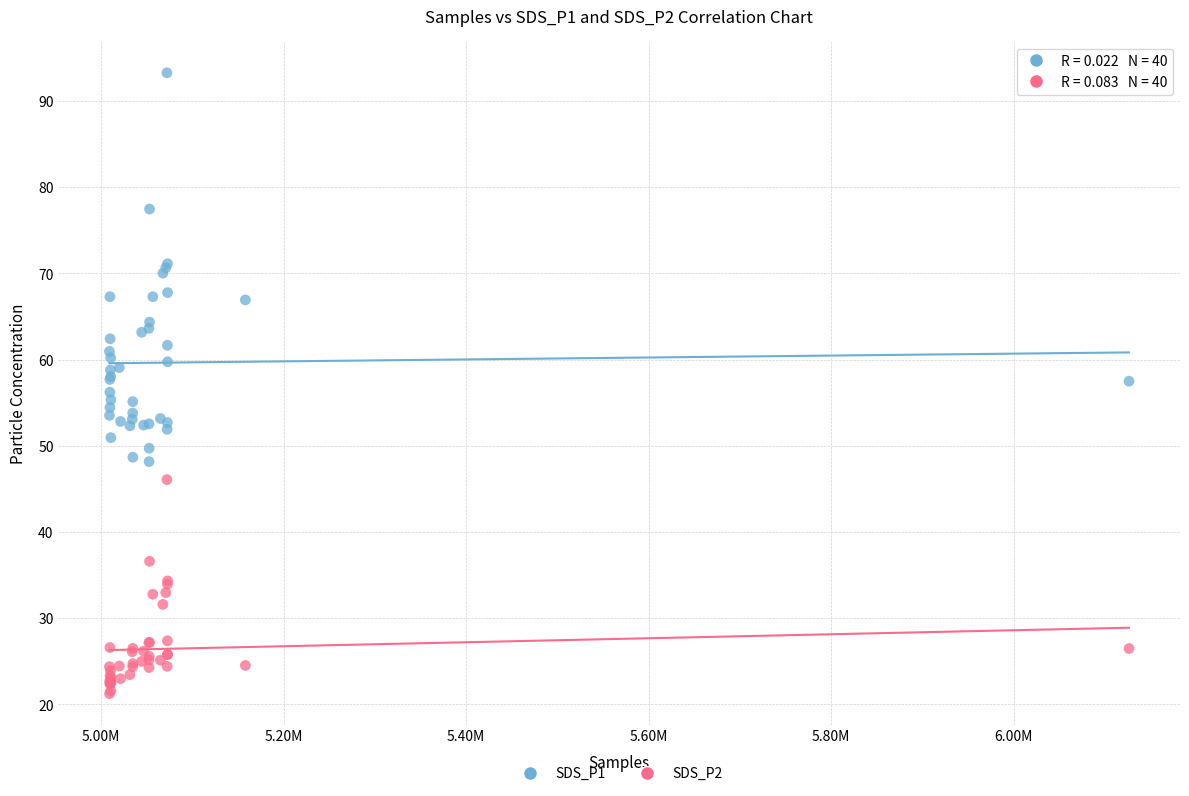

What is the X range (max minus min) for the scatter plot?

1117488.0